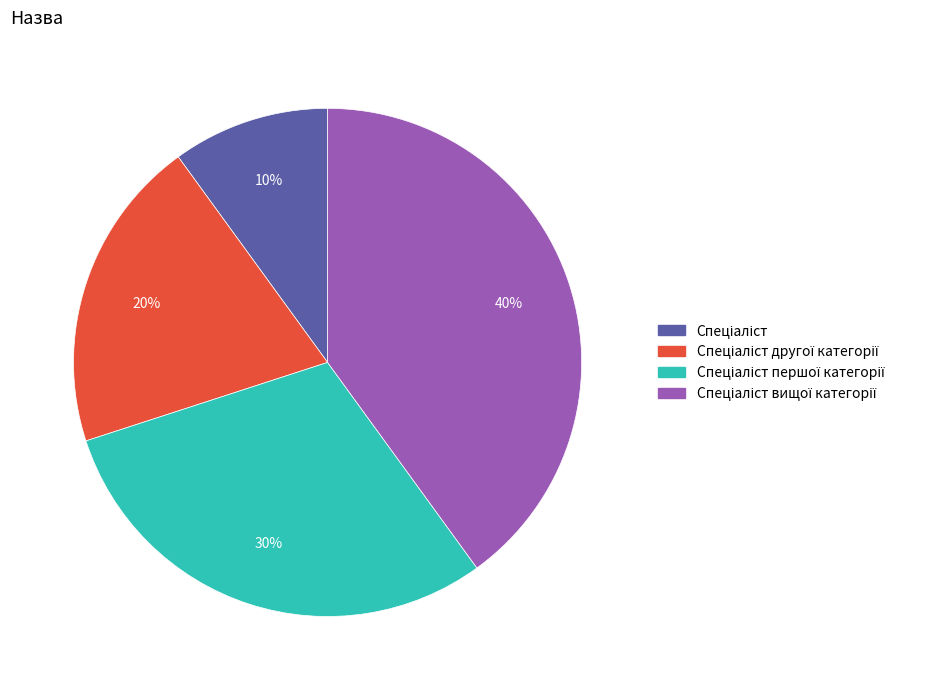

To the nearest percent, what is the difference between the largest and smallest slice percentages?

30%